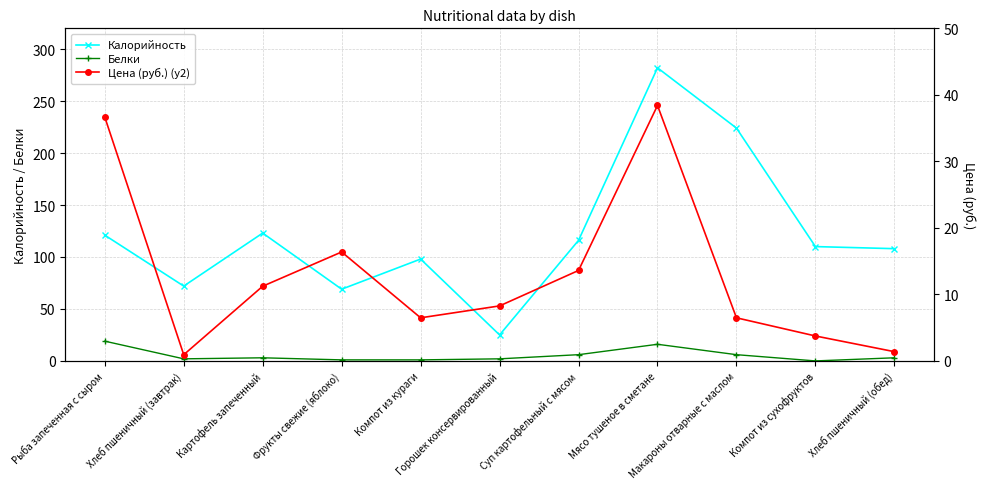

What is the difference between the maximum and minimum values in the Калорийность series?

257